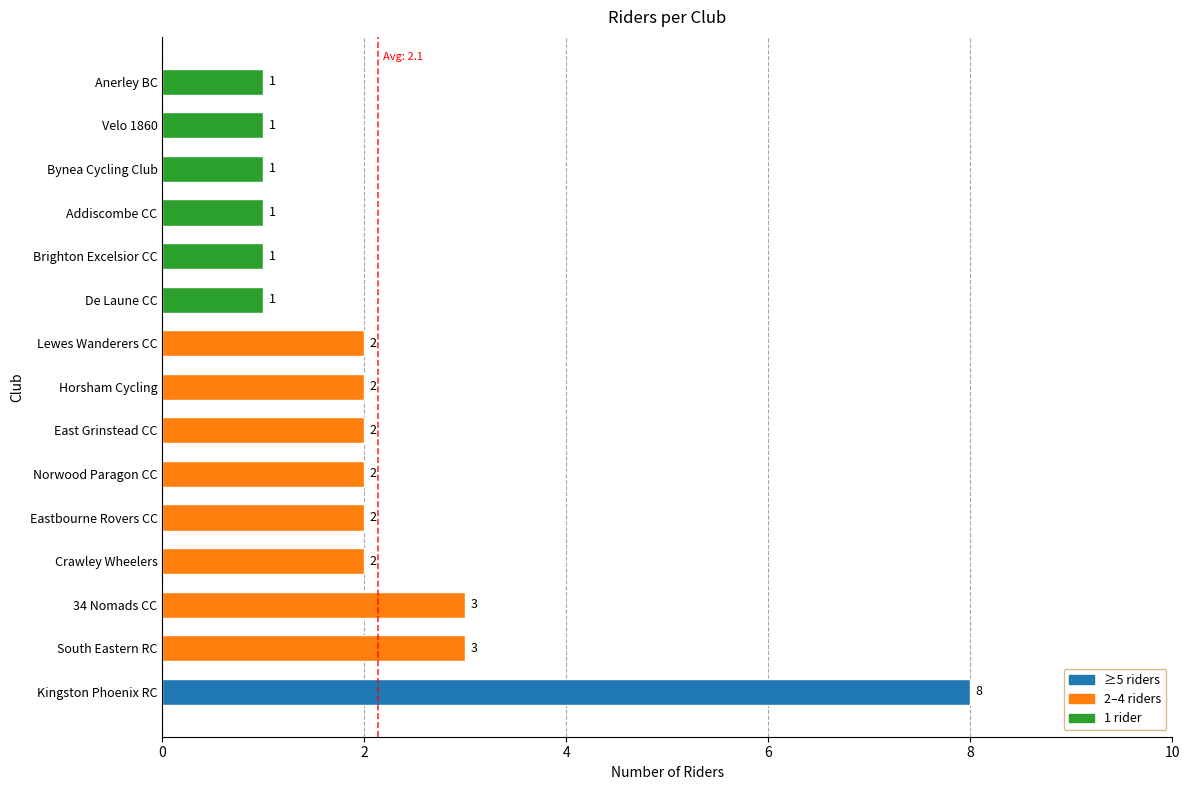

At which category does the chart reach its peak across all series?

Kingston Phoenix RC